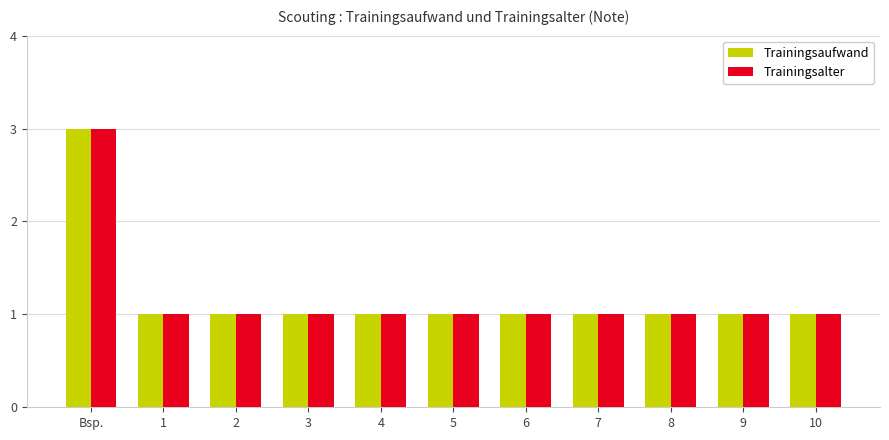

Is it true that Trainingsaufwand equals 2 at 1?

False